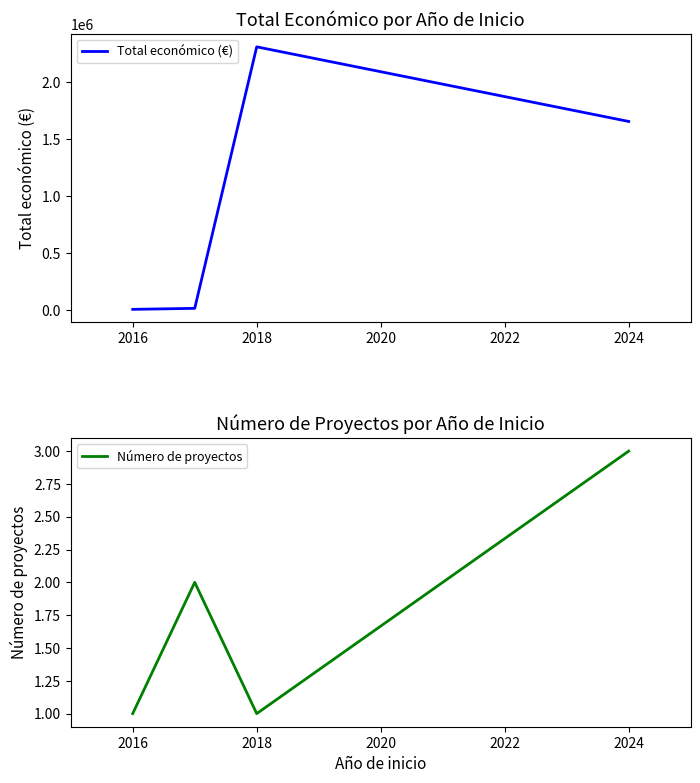

The value of Total económico (€) at 2024 is 1655071. True or false?

True